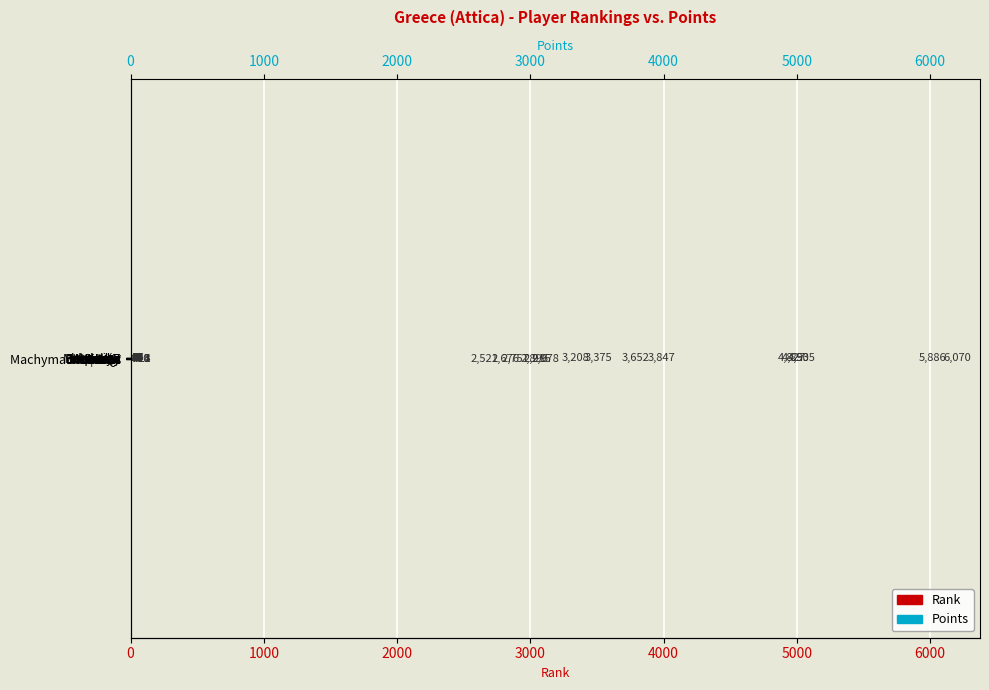

What is the average value of the Points series?

3824